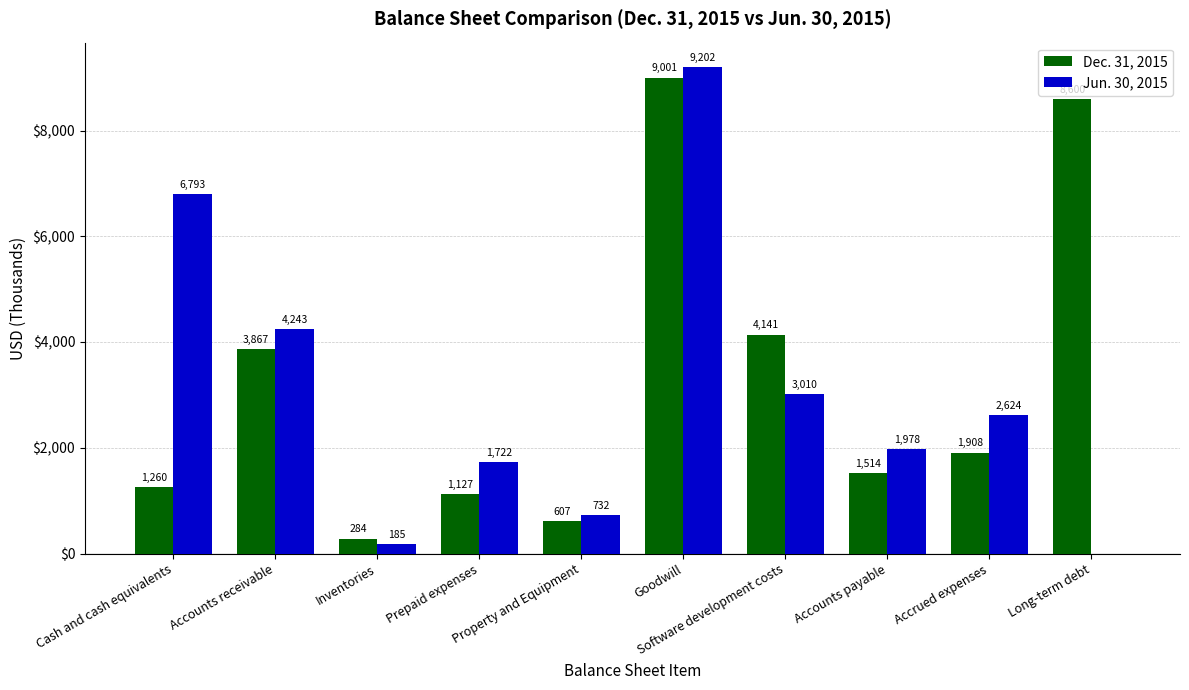

What is the sum of all Dec. 31, 2015 values?

32309